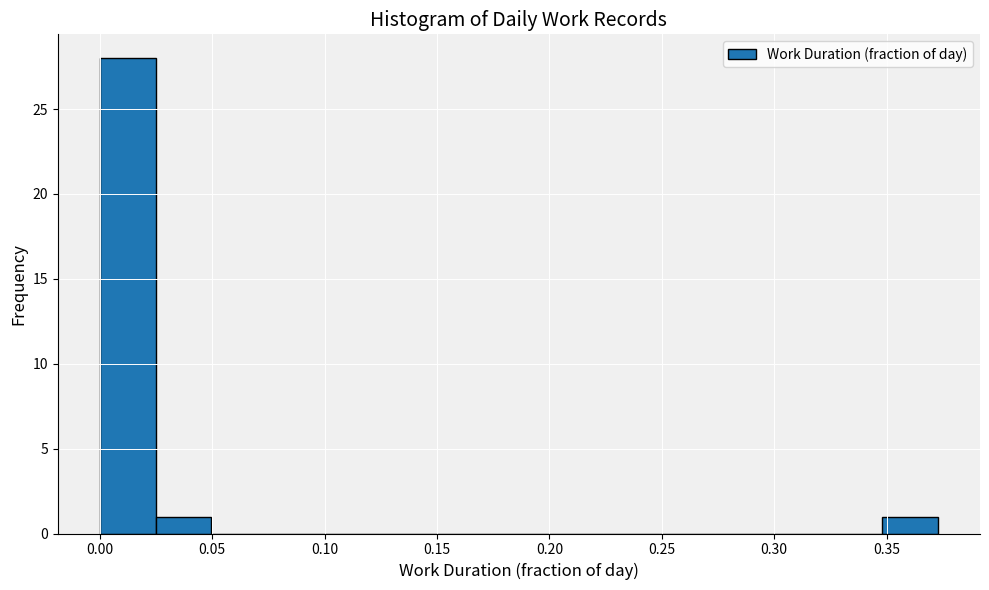

How tall is the bar that spans 0.350 to 0.375 on the x-axis? Neither the bar edges nor the heights are printed on the chart, so give them approximately, as read against the axes.

1